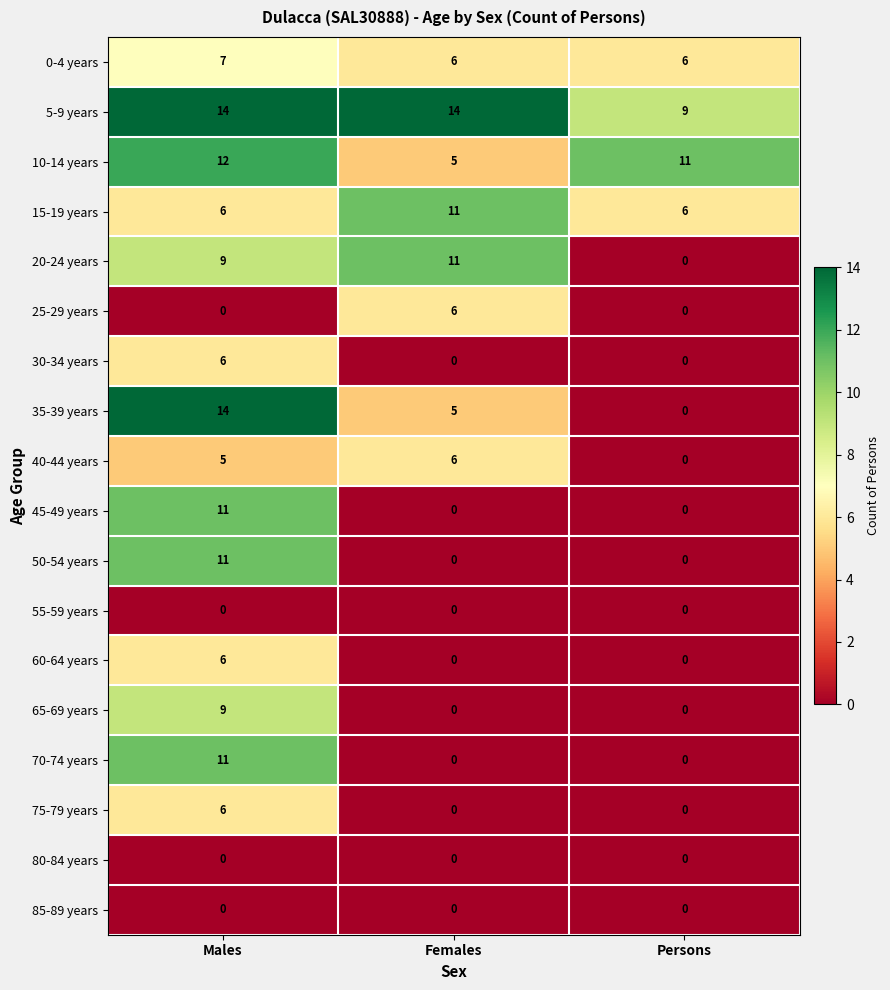

How many 50-54 years values are between 0 and 11?

3